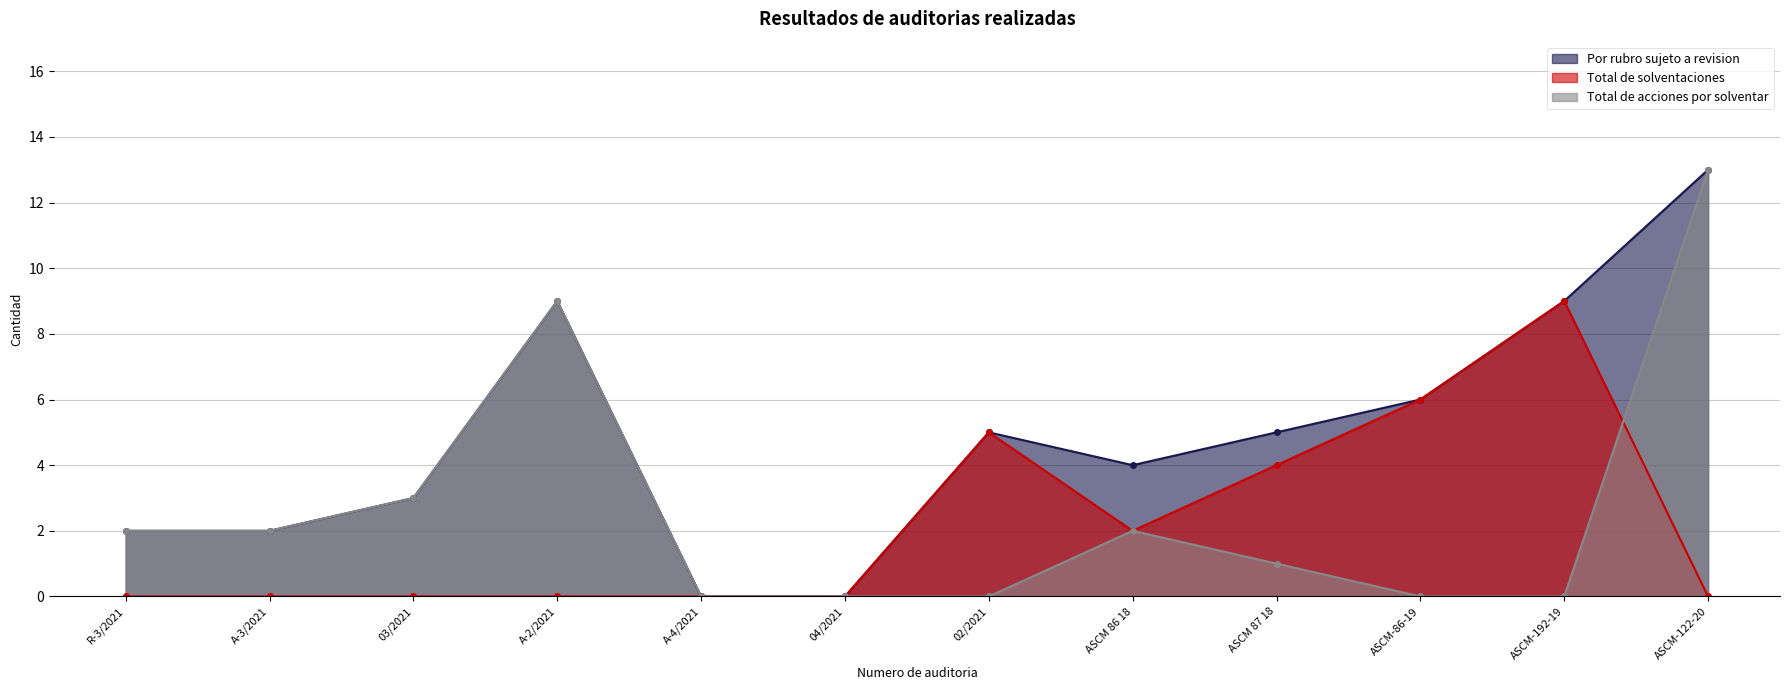

Where is the first local maximum for Por rubro sujeto a revision?

A-2/2021